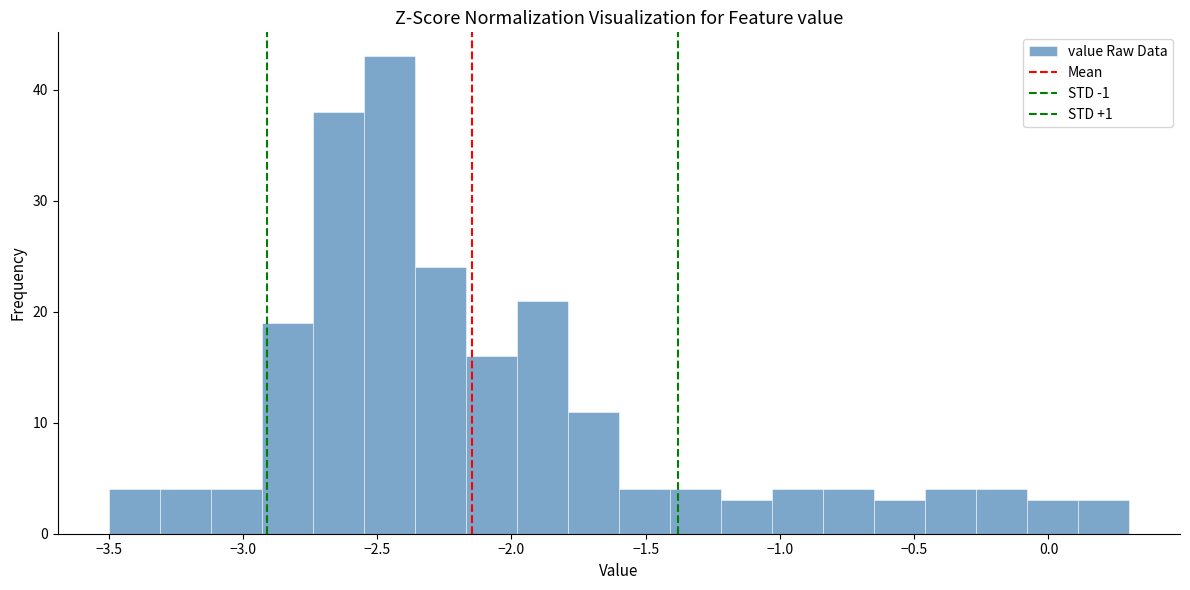

Read against the x-axis, roughly where is the centre of the tallest bar?

-2.45